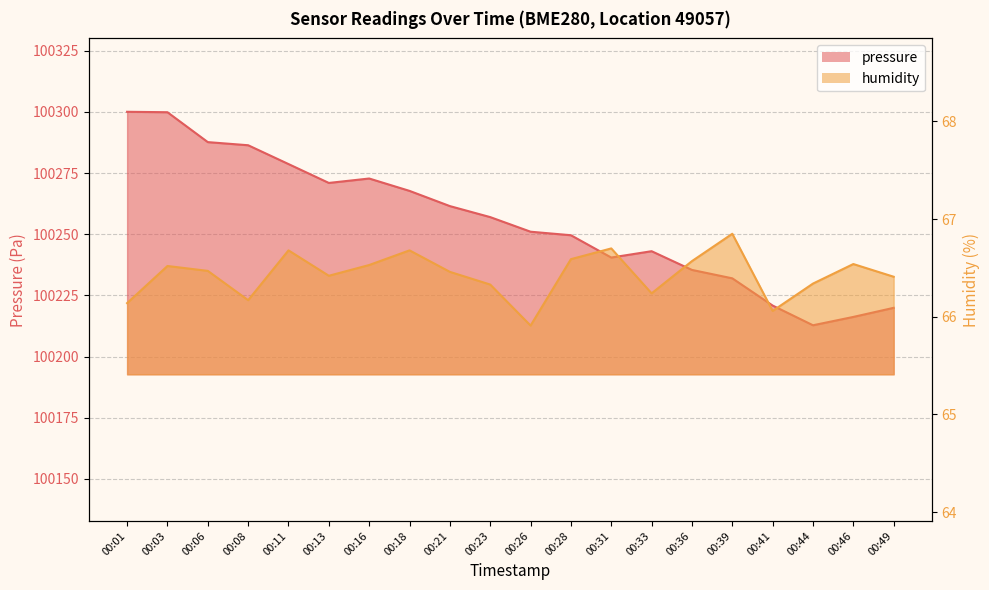

Reading right to left, extract all data points from this chart.

pressure: 00:49=100219.9	00:46=100216.2	00:44=100212.8	00:41=100220.8	00:39=100232.0	00:36=100235.4	00:33=100243.1	00:31=100240.5	00:28=100249.6	00:26=100251.0	00:23=100257.0	00:21=100261.5	00:18=100267.7	00:16=100272.8	00:13=100271.0	00:11=100278.7	00:08=100286.4	00:06=100287.7	00:03=100299.9	00:01=100300.1
humidity: 00:49=66.4	00:46=66.5	00:44=66.3	00:41=66.1	00:39=66.8	00:36=66.6	00:33=66.2	00:31=66.7	00:28=66.6	00:26=65.9	00:23=66.3	00:21=66.5	00:18=66.7	00:16=66.5	00:13=66.4	00:11=66.7	00:08=66.2	00:06=66.5	00:03=66.5	00:01=66.1